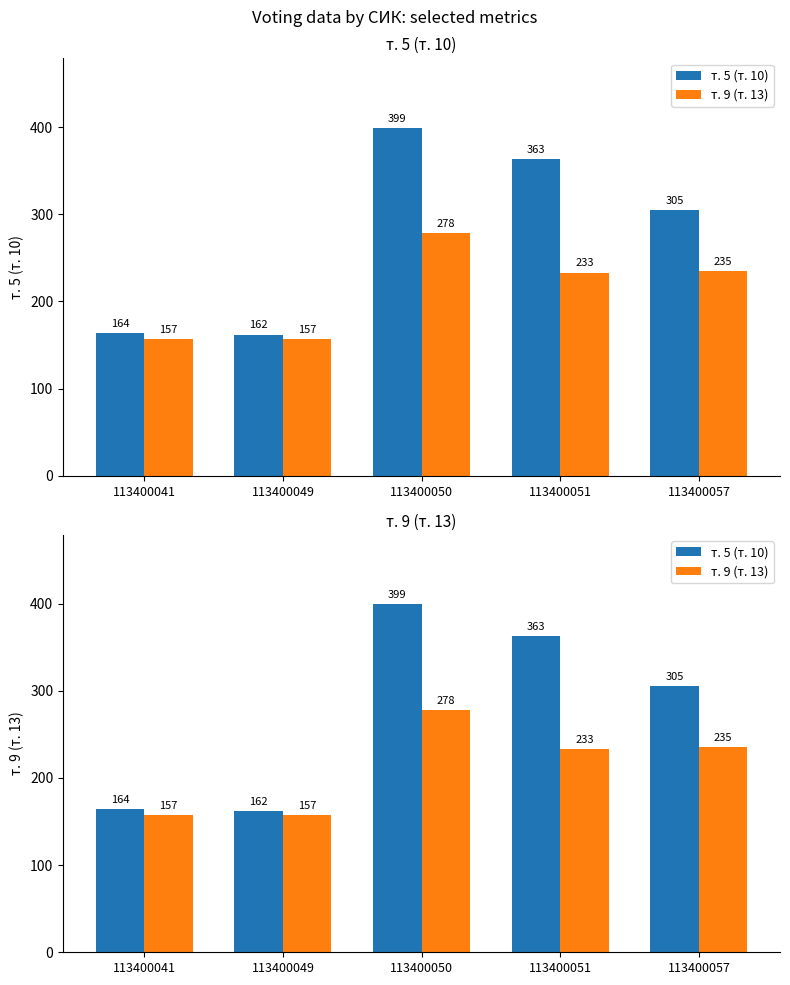

What are all the series names shown in the legend?

т. 5 (т. 10), т. 9 (т. 13)